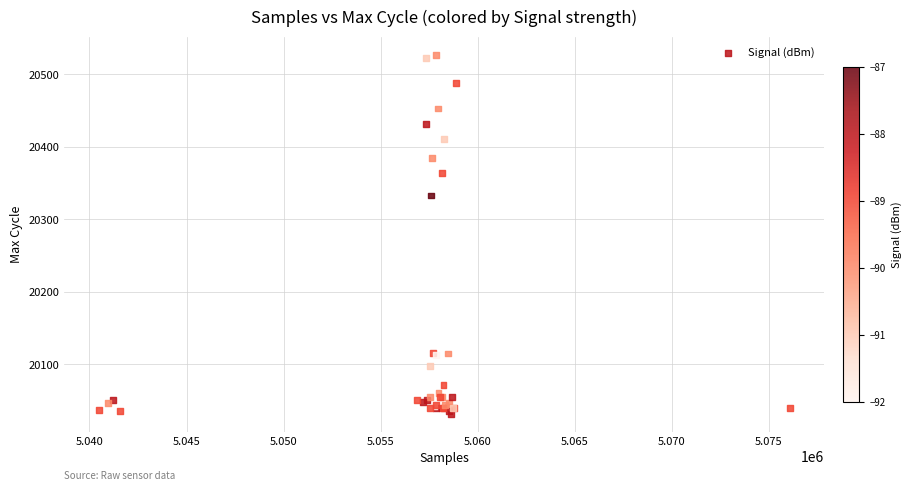

What Y value in the scatter plot is closest to 20279?

20333